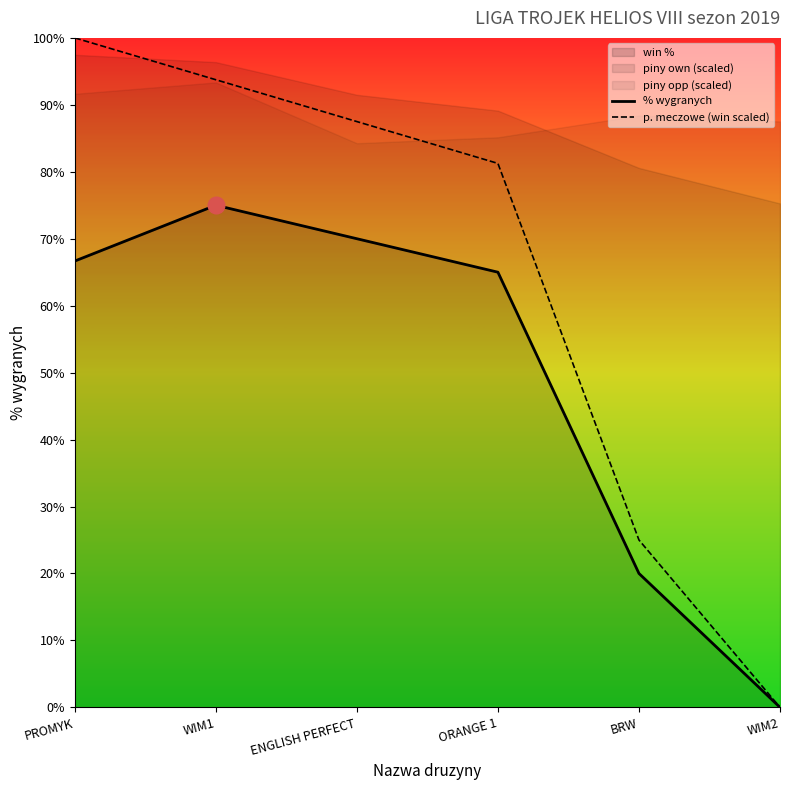

What is the value of the % wygranych point at the 2nd from the left?

75.0